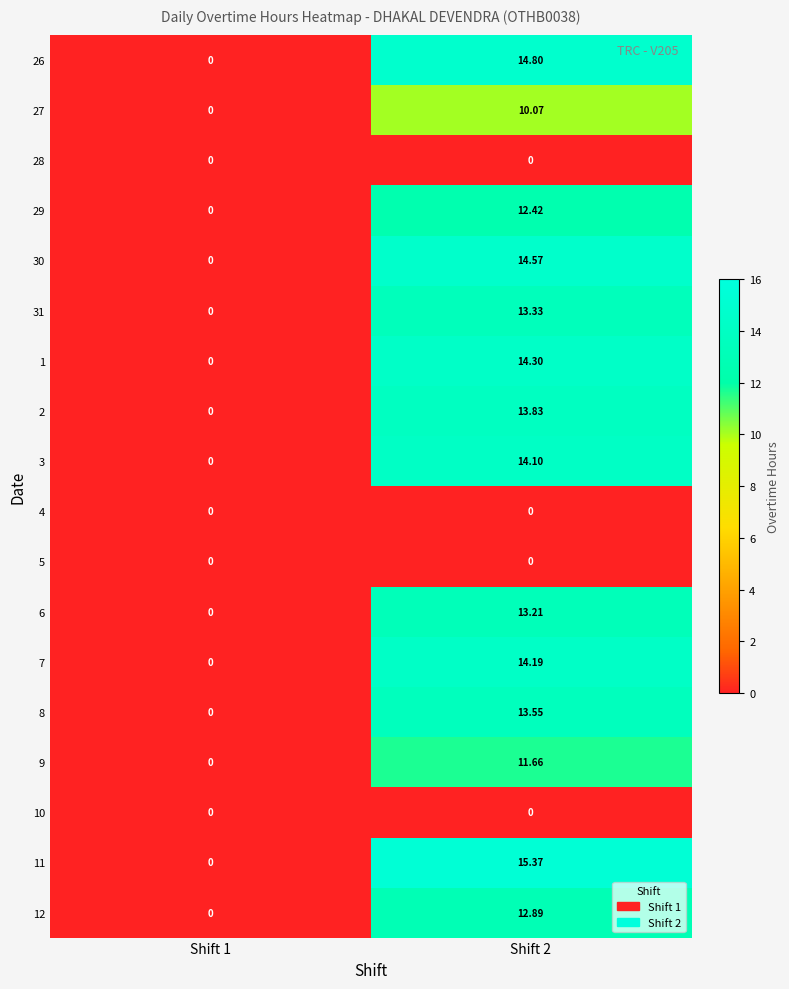

Is the value of 2 at Shift 2 greater than the value of 11 at Shift 1?

Yes